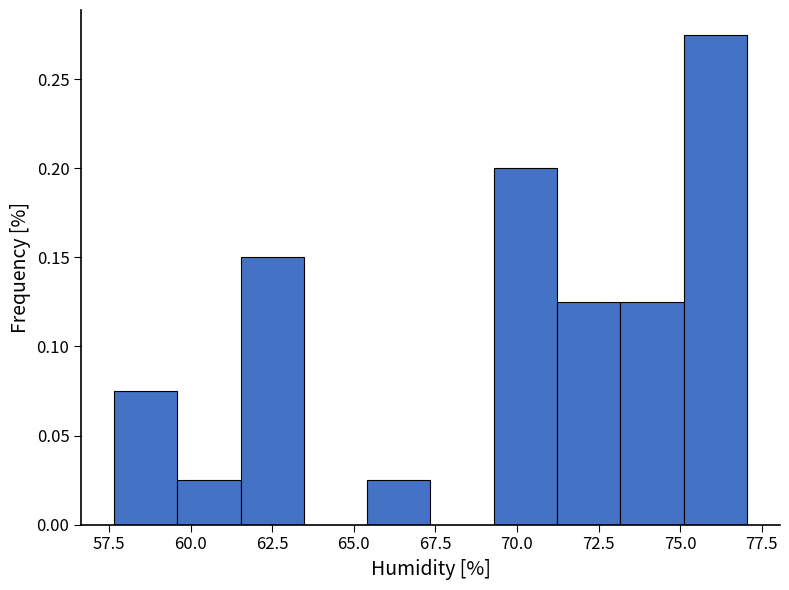

Read against the x-axis, roughly where is the centre of the tallest bar?

76.0